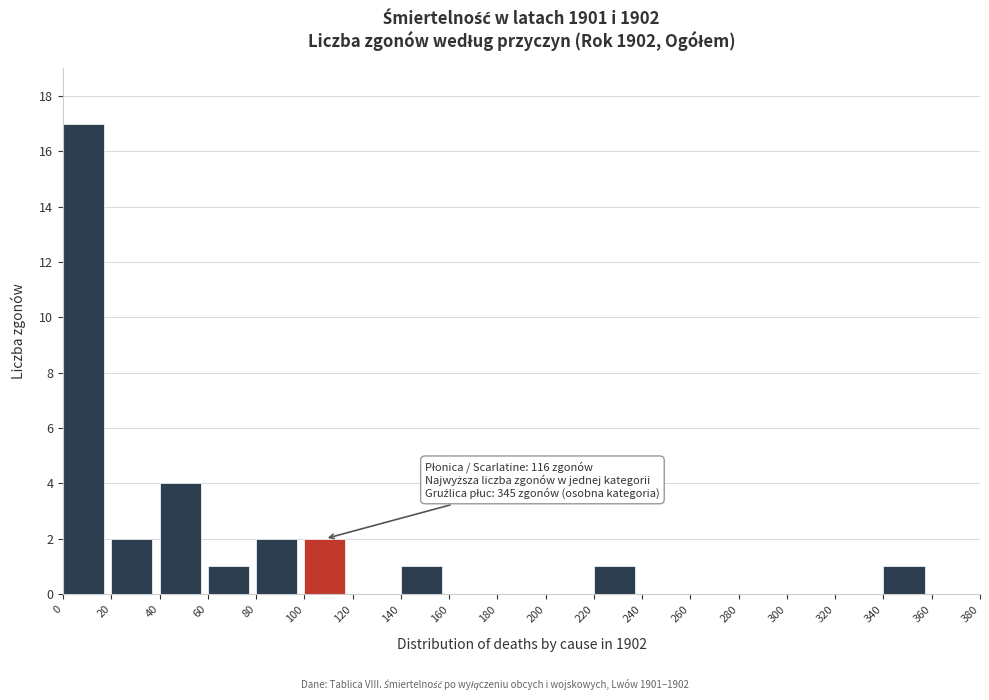

Over which range of the x-axis is the bar tallest?

0 to 20